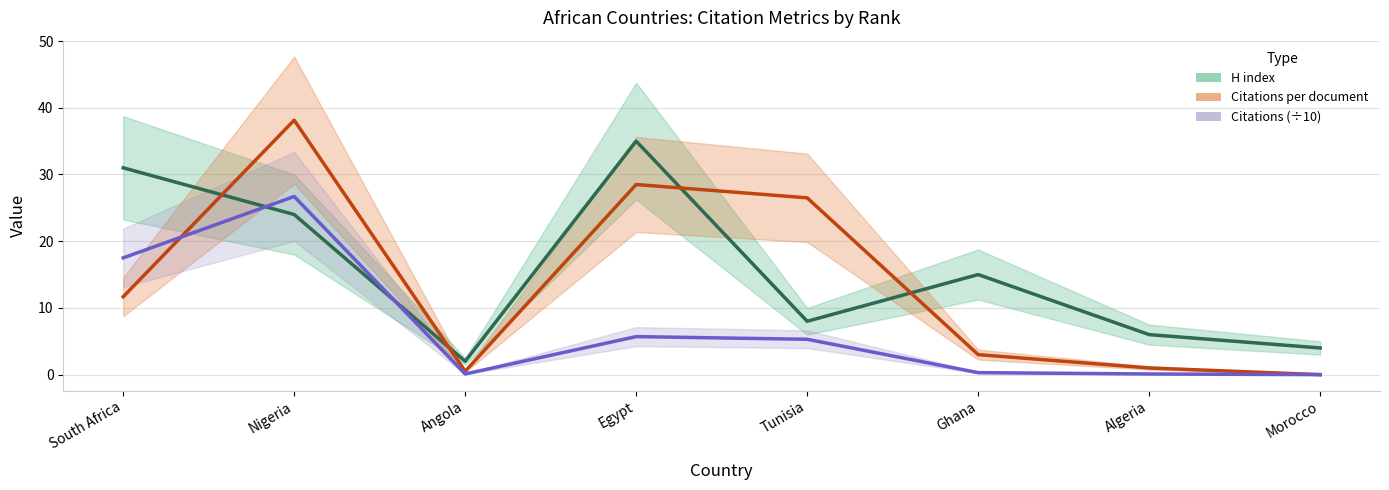

Between which two adjacent categories do H index and Citations (÷10) first intersect?

South Africa and Nigeria